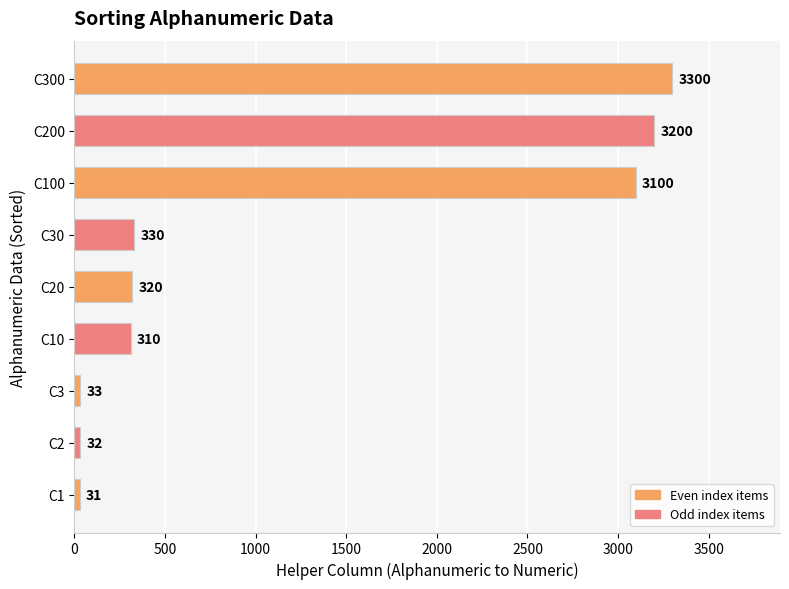

What is the smallest value displayed?

31